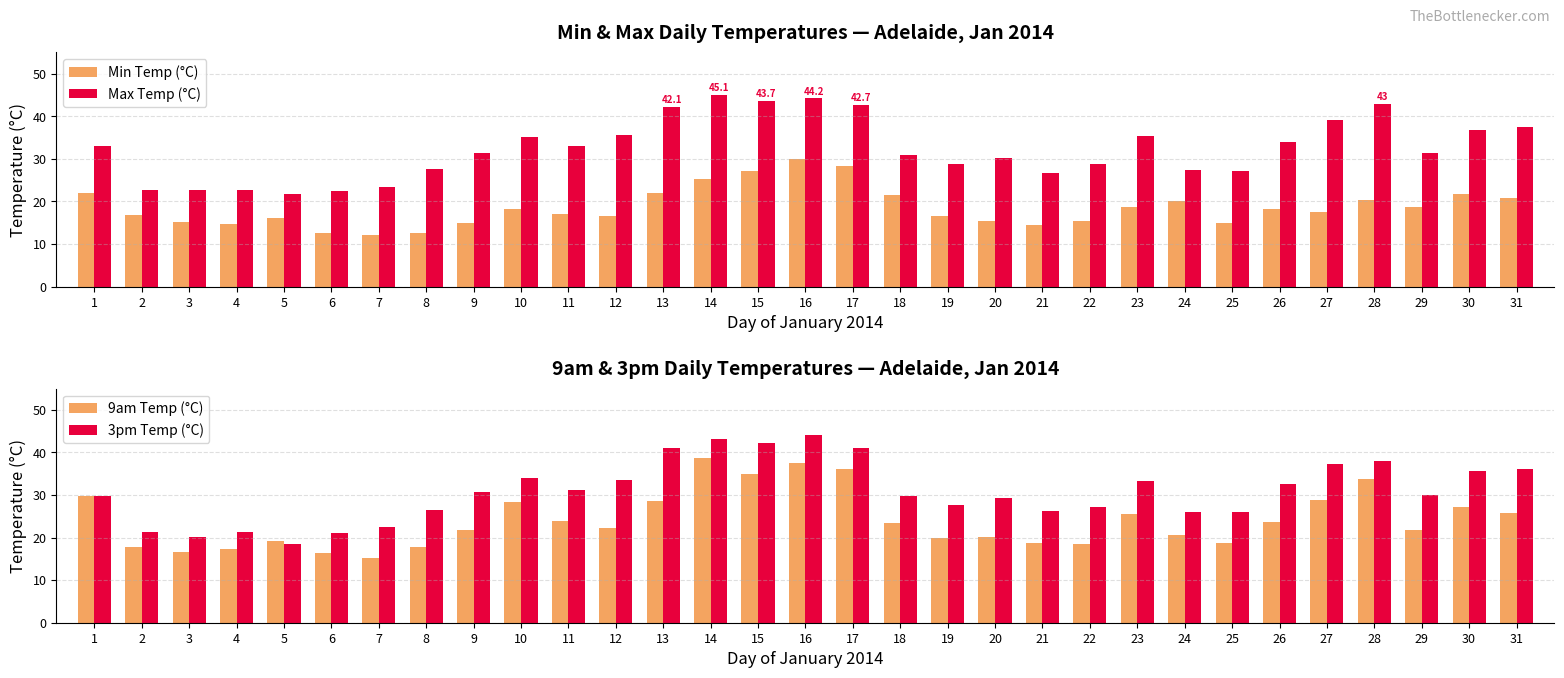

What is the sum of the Max Temp (°C) values at 30 and 18?

67.5